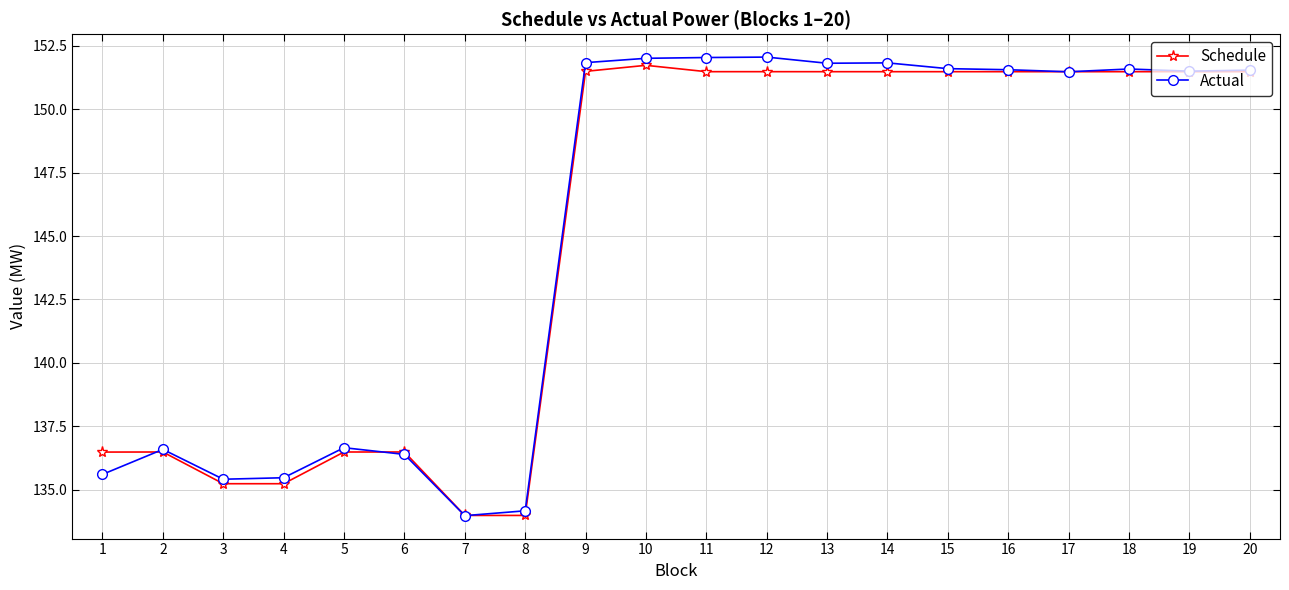

Is this an area chart (filled region under the line)?

No